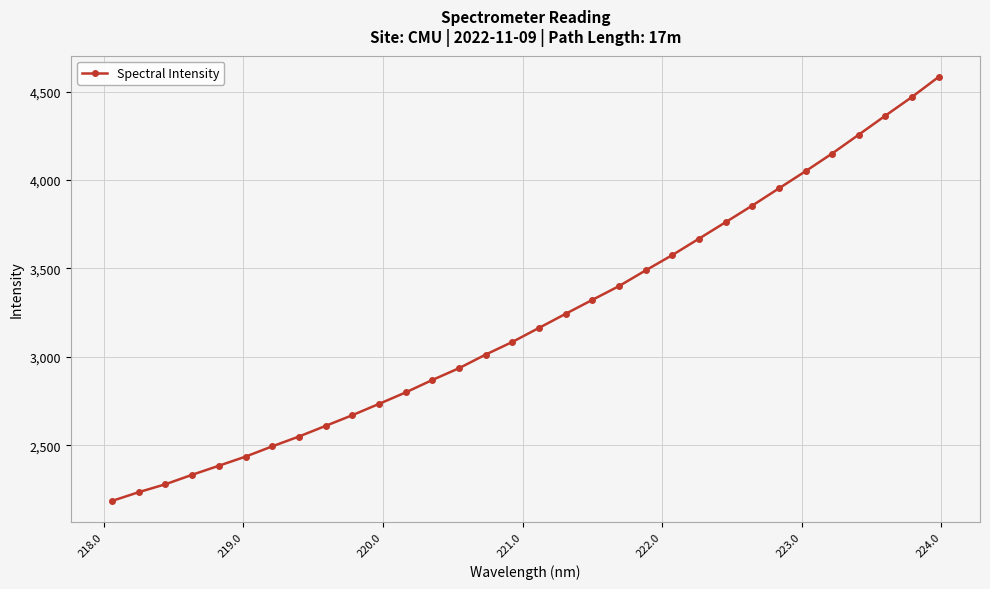

True or false: there are more than 0 points higher than both neighbors.

False